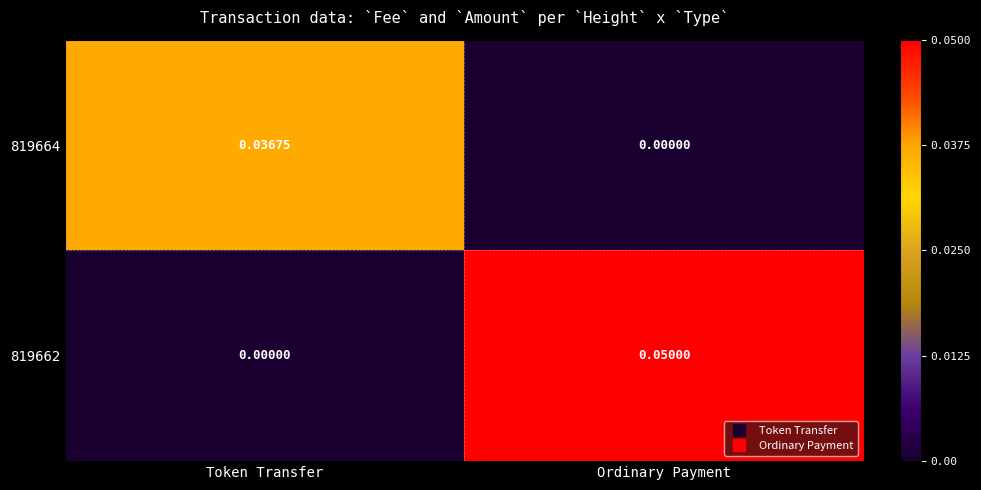

Which category has the highest value in the 819664 series?

Token Transfer